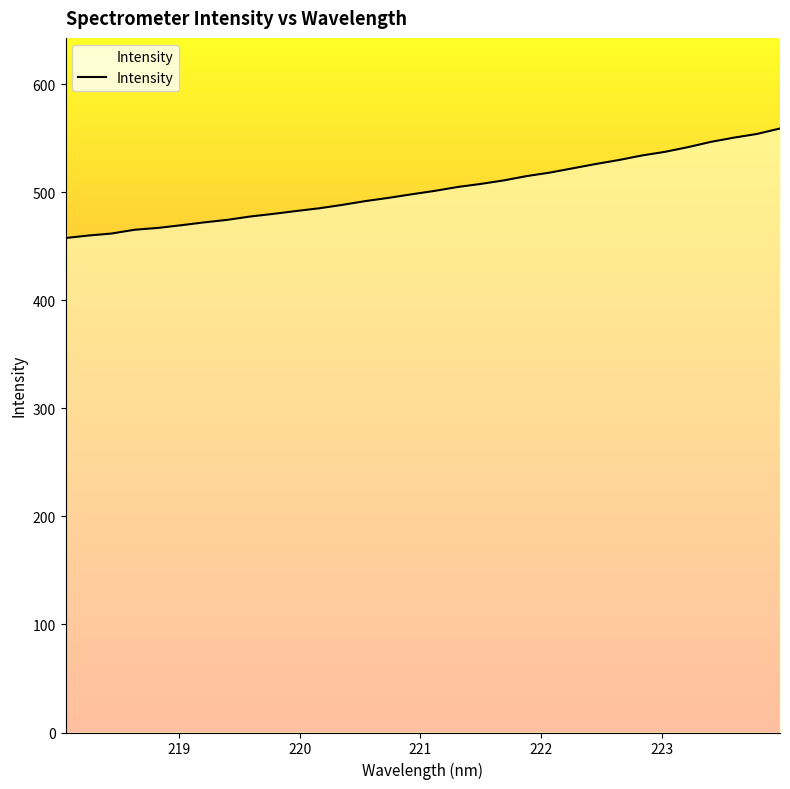

What is the greatest value displayed?

559.1